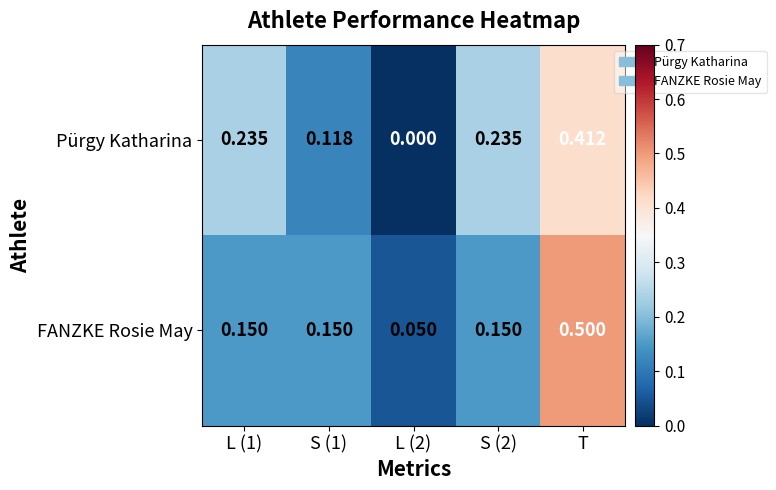

At which label does Pürgy Katharina reach its peak?

T